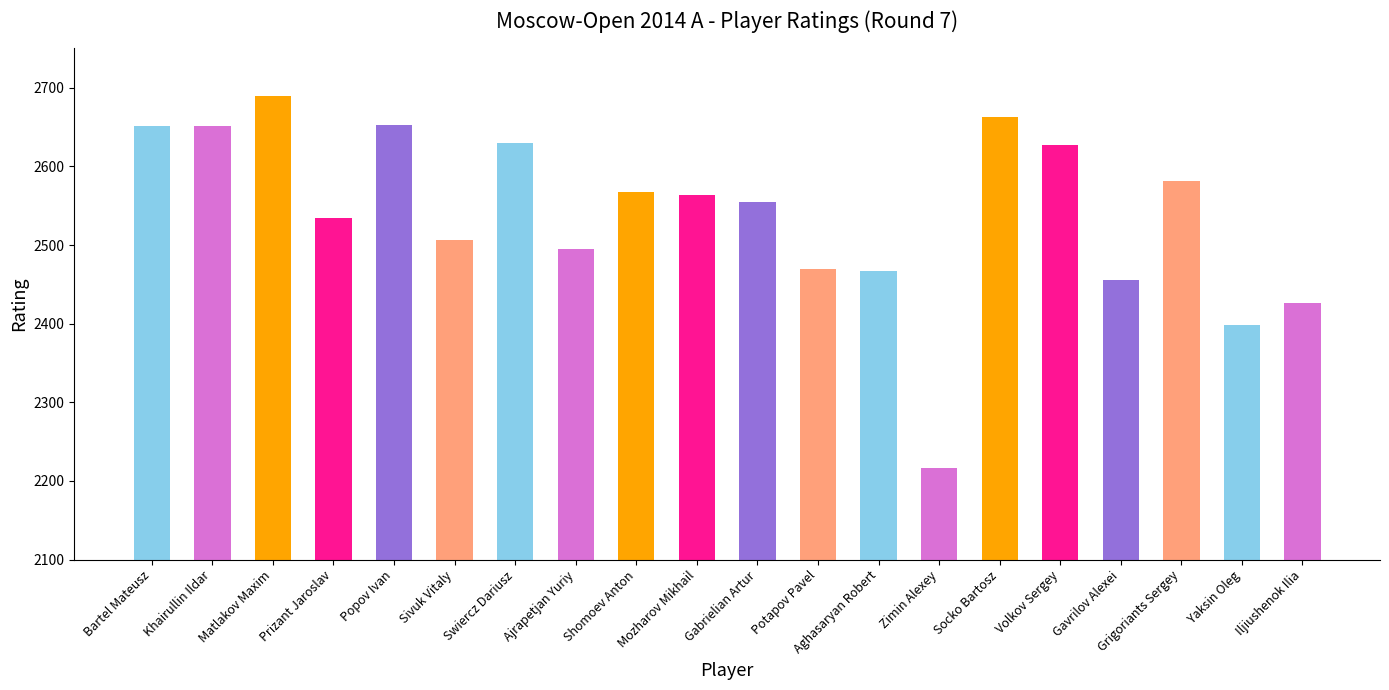

What is the label of the 9th bar from the left?

Shomoev Anton